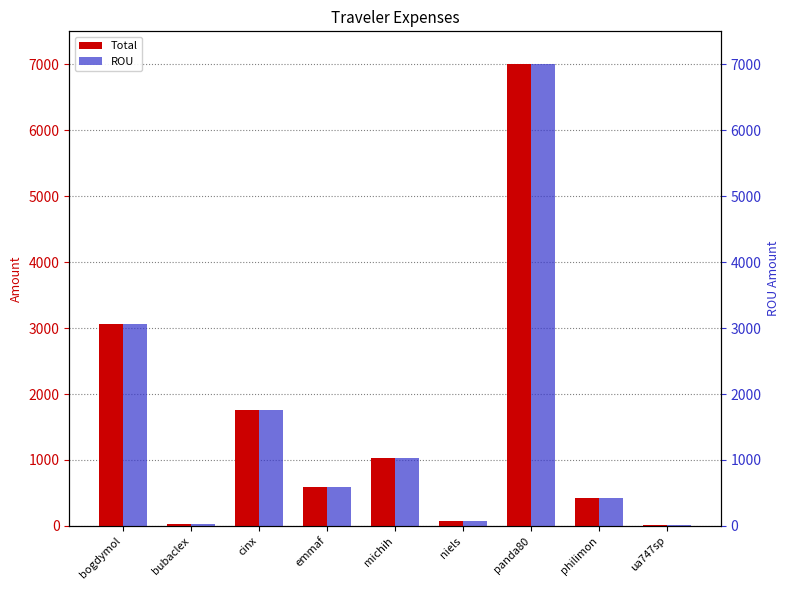

What is the total value across all series at philimon?

856.4